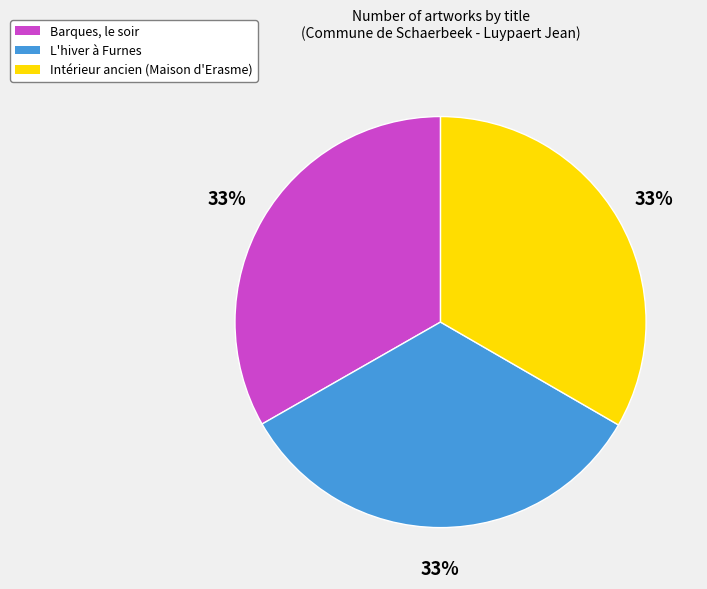

What is the ratio of the value at Intérieur ancien (Maison d'Erasme) to the value at L'hiver à Furnes?

1.0